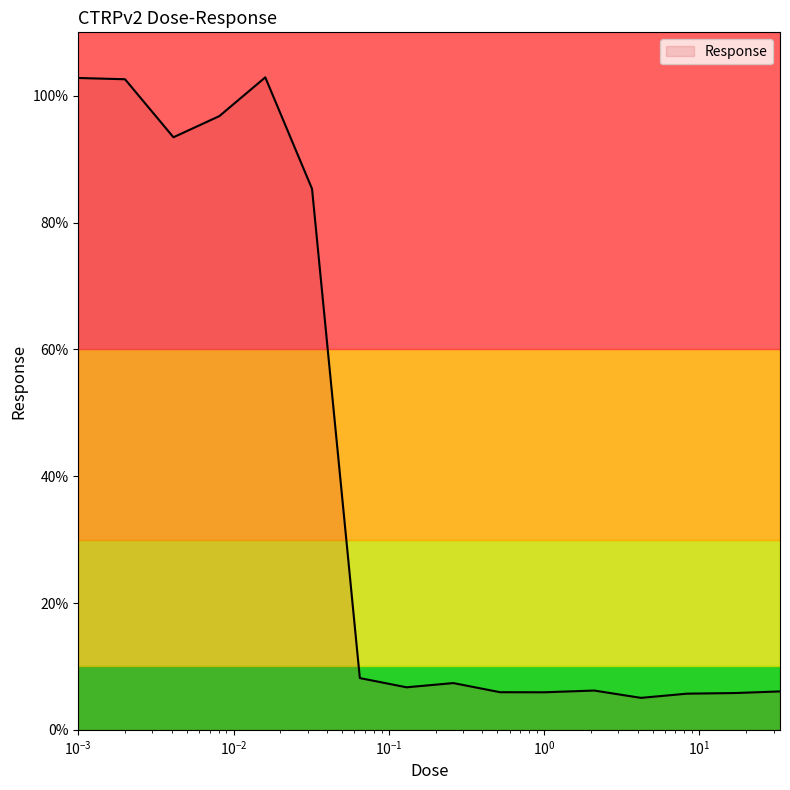

What is the minimum value shown in the chart?

5.0